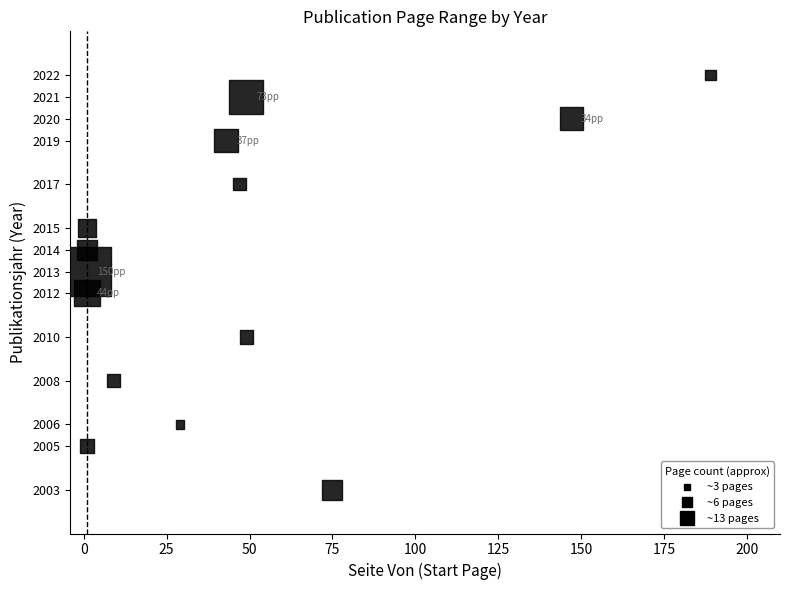

What is the range of Y values (max minus min)?

19